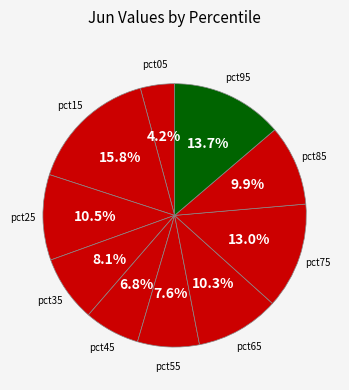

Rank the categories by value from lowest to highest.

pct05, pct45, pct55, pct35, pct85, pct65, pct25, pct75, pct95, pct15